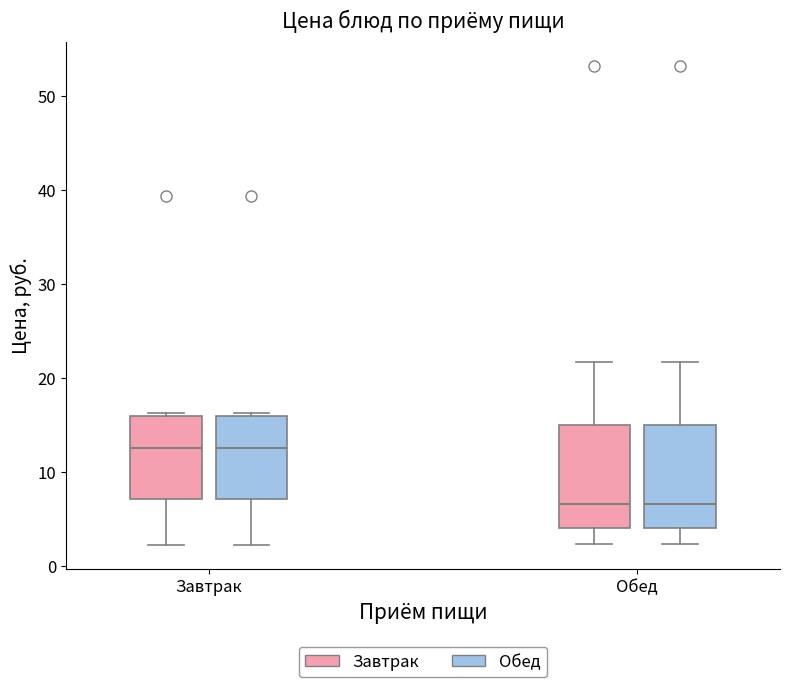

Where is the lower edge of the box for Обед (Обед) on the y-axis? The values are not printed on the chart, so give them approximately, as read against the axis.

4